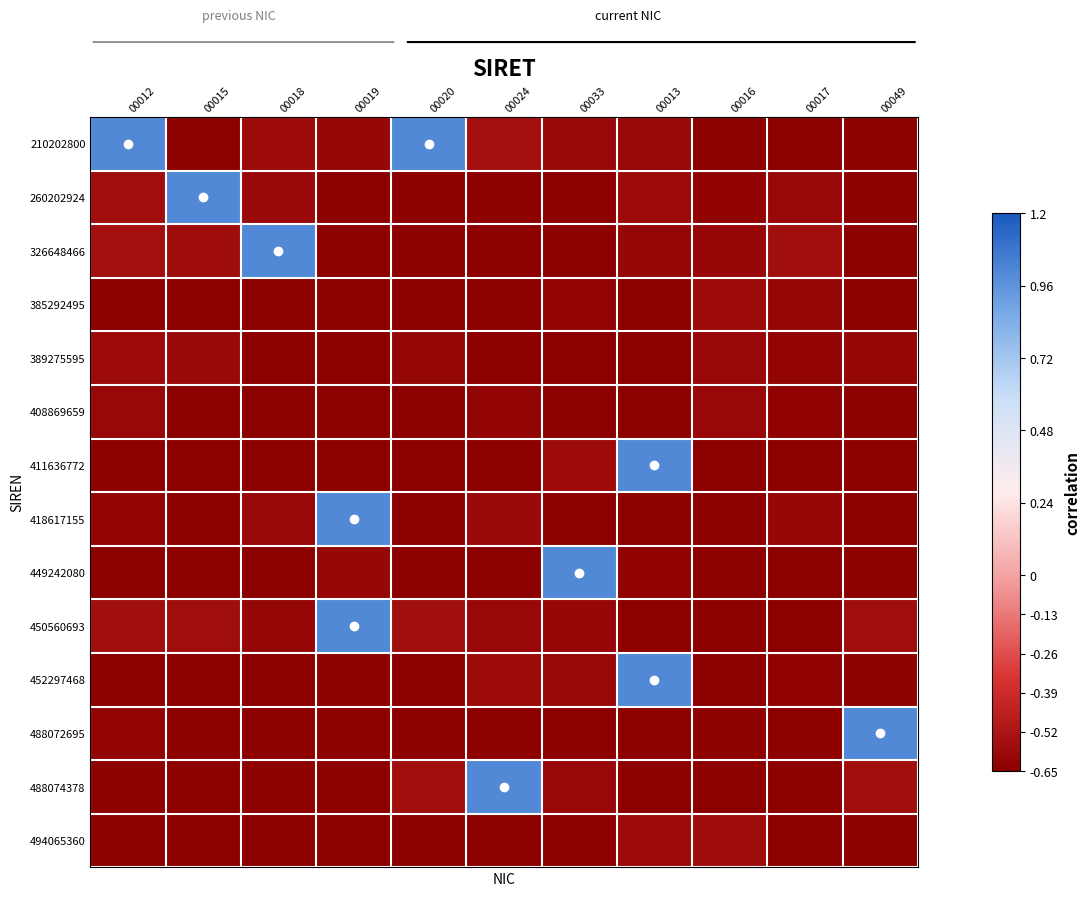

What is the difference between the highest and lowest values at 00018?

1.6